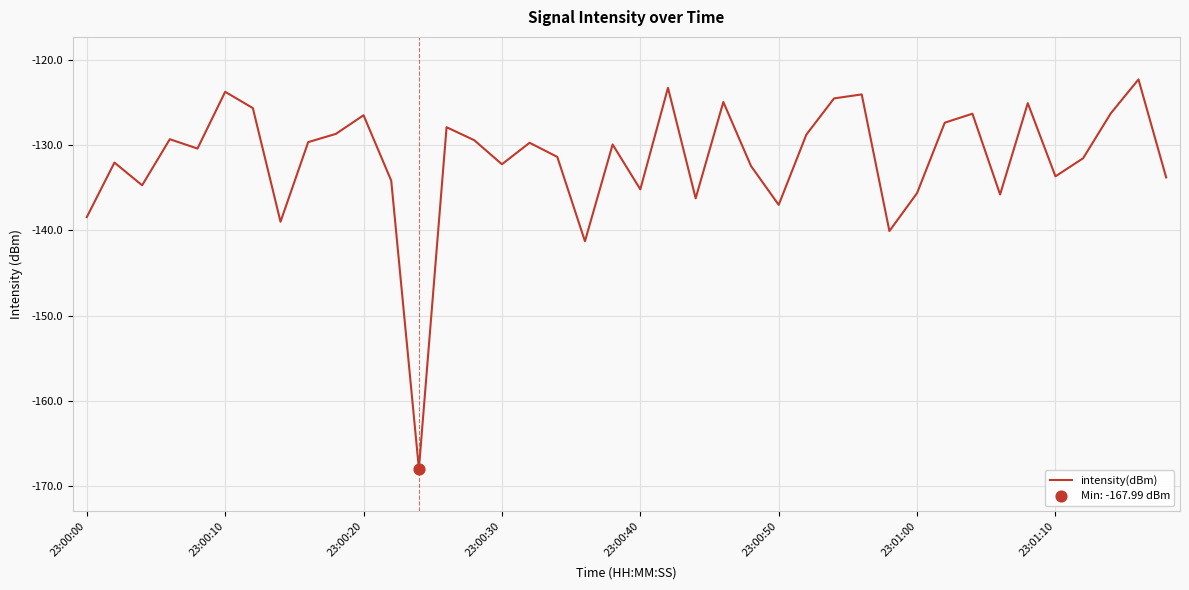

What is the difference between the maximum and minimum values?

45.7